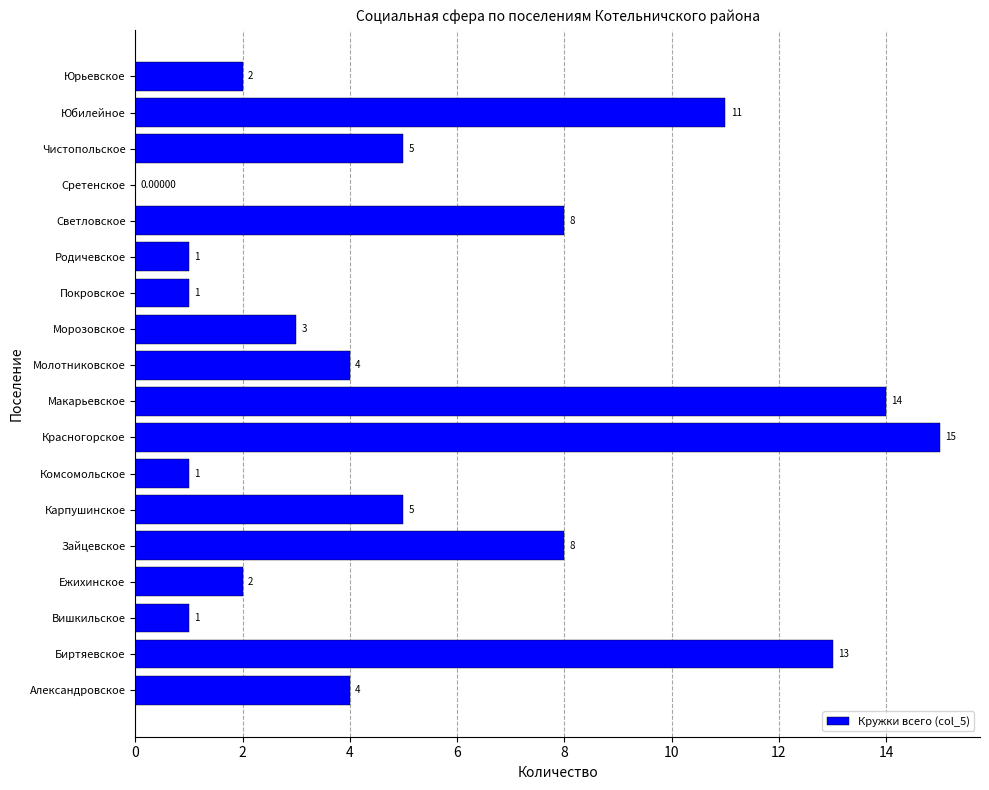

Which has a higher value, Комсомольское or Юбилейное?

Юбилейное